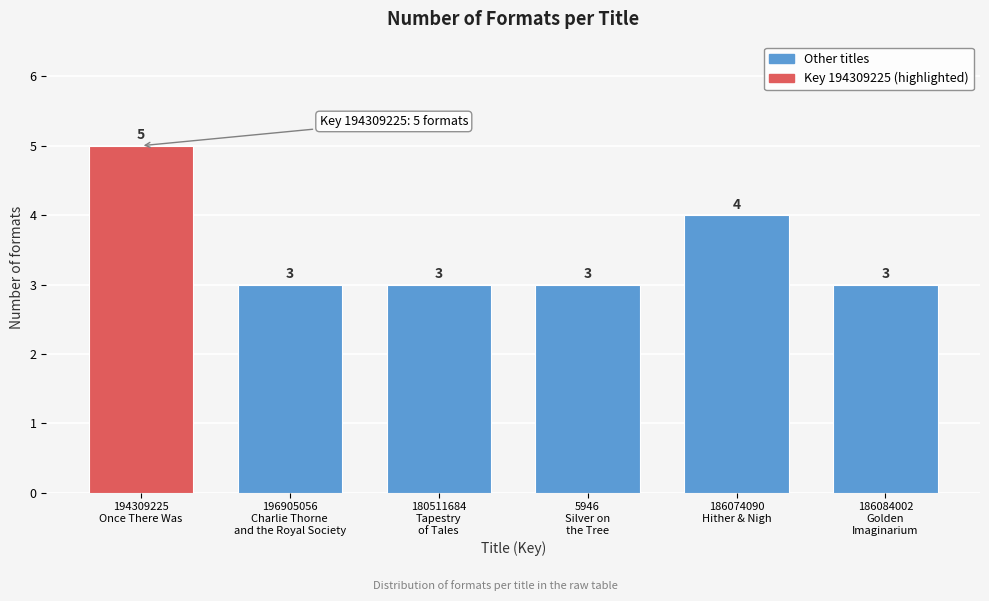

Reading left to right, extract all data points from this chart.

5	3	3	3	4	3